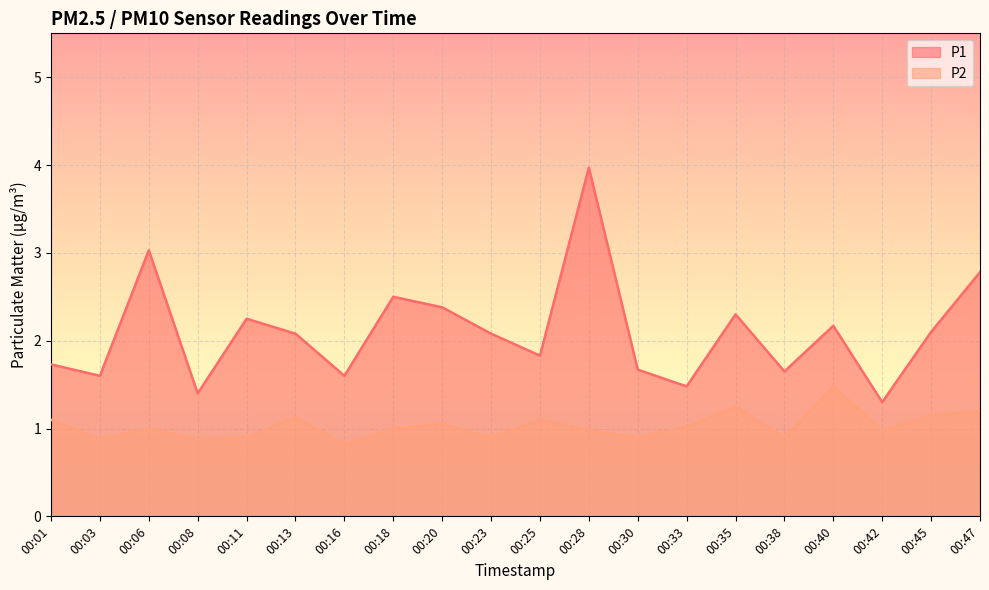

Where does the P2 series first go above 1?

00:01